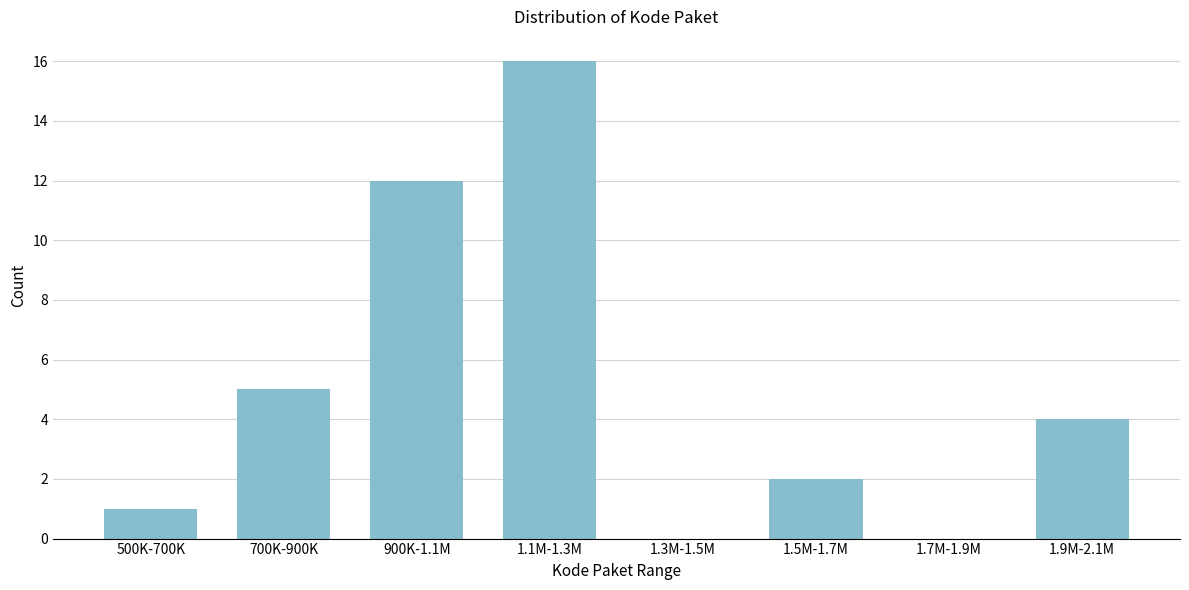

Reading left to right, transcribe all the data shown in this chart.

500K-700K=1	700K-900K=5	900K-1.1M=12	1.1M-1.3M=16	1.3M-1.5M=0	1.5M-1.7M=2	1.7M-1.9M=0	1.9M-2.1M=4